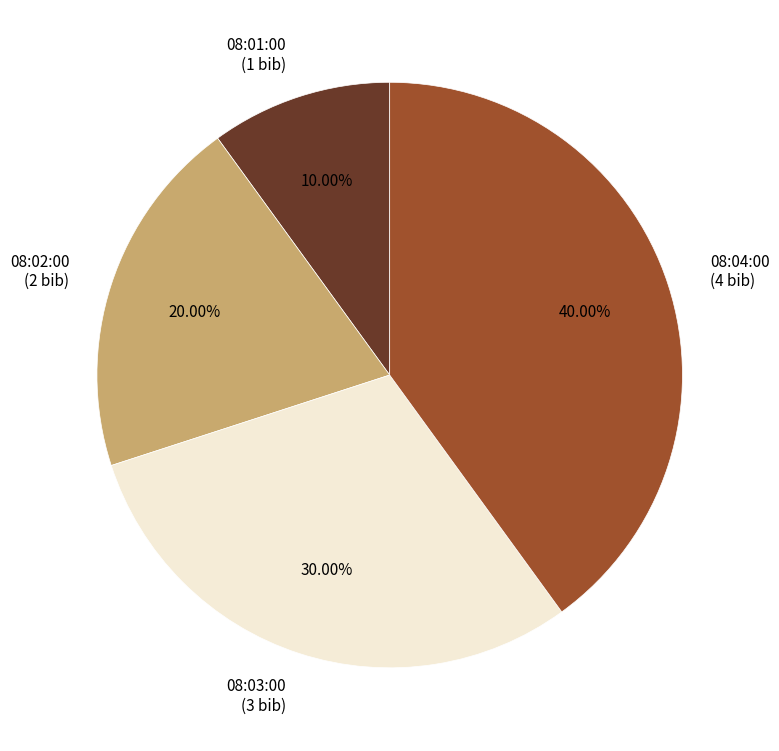

To the nearest percent, what is the difference between the 08:01:00 and 08:04:00 slice percentages?

30%